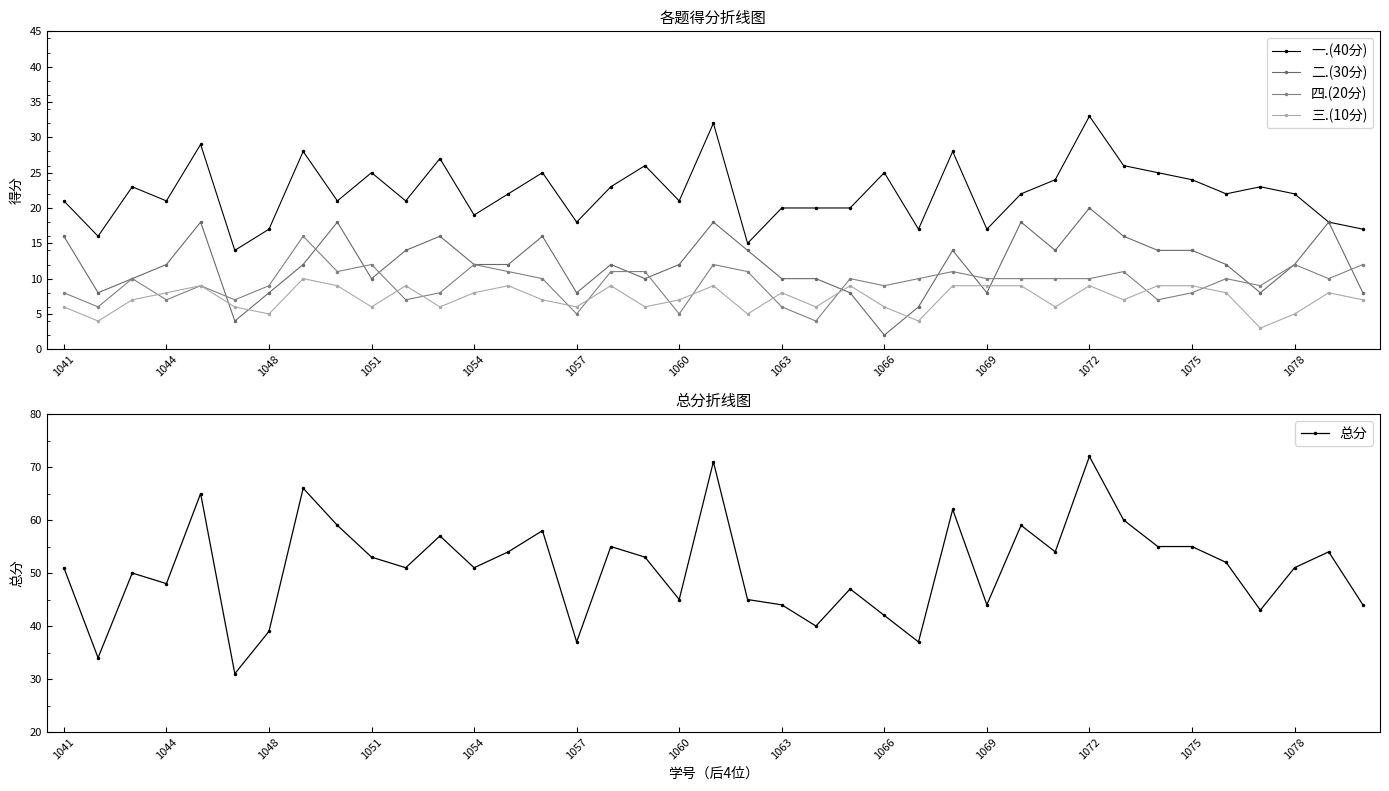

How many values in the 总分 series exceed 51?

19